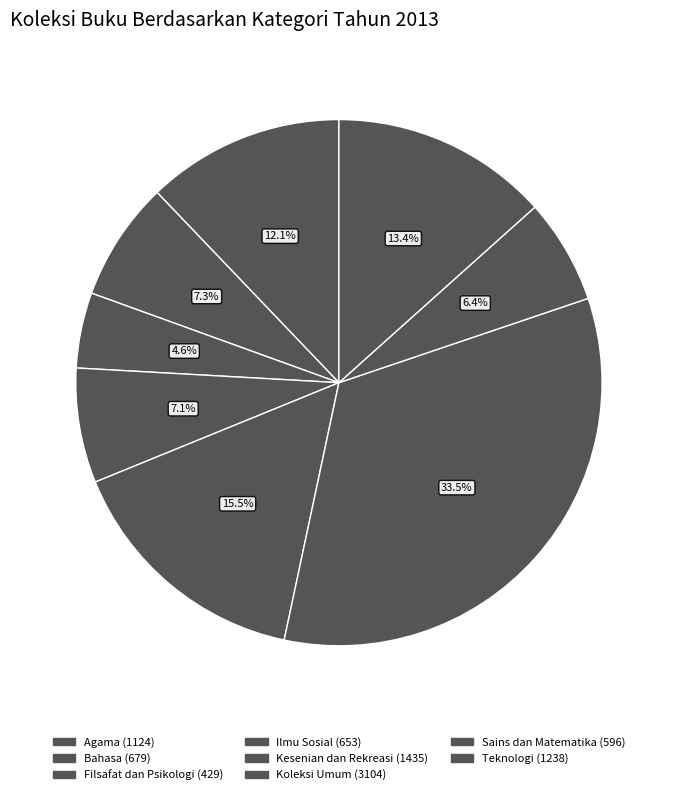

Count the number of slices in the pie.

8